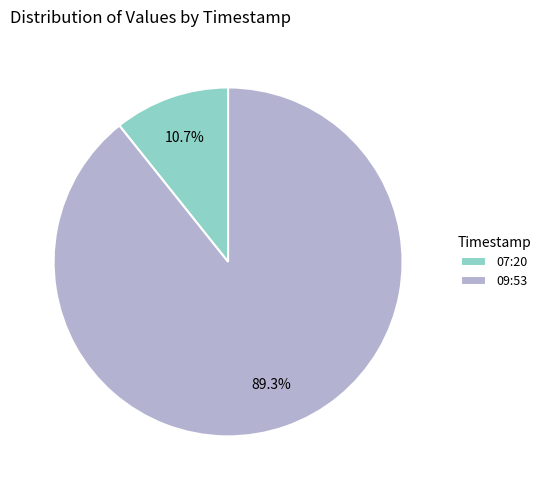

What is the majority slice?

09:53